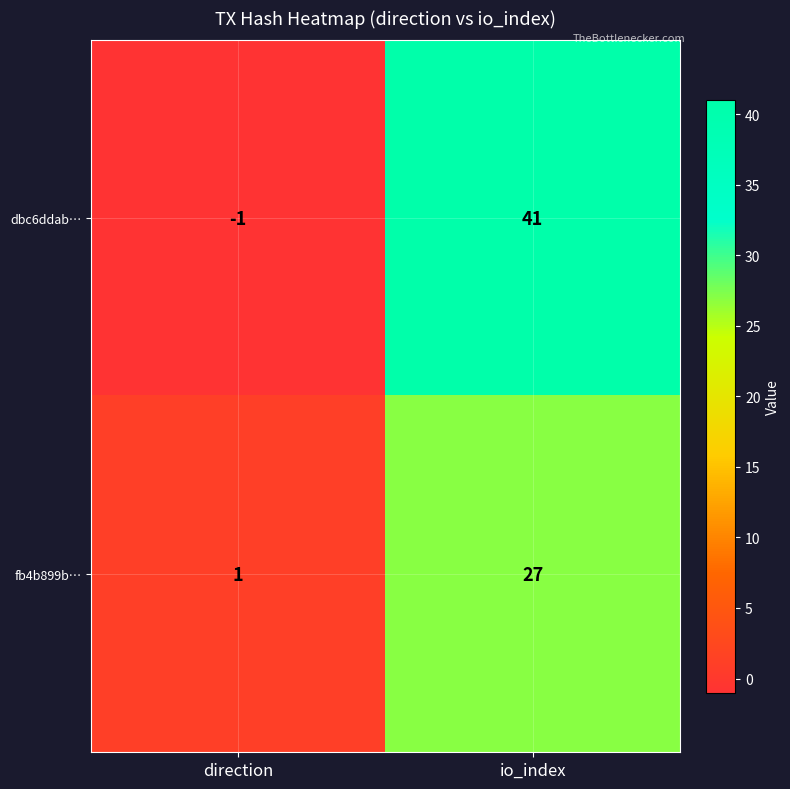

Reading left to right, transcribe all the data shown in this chart.

dbc6ddab…: direction=-1	io_index=41
fb4b899b…: direction=1	io_index=27